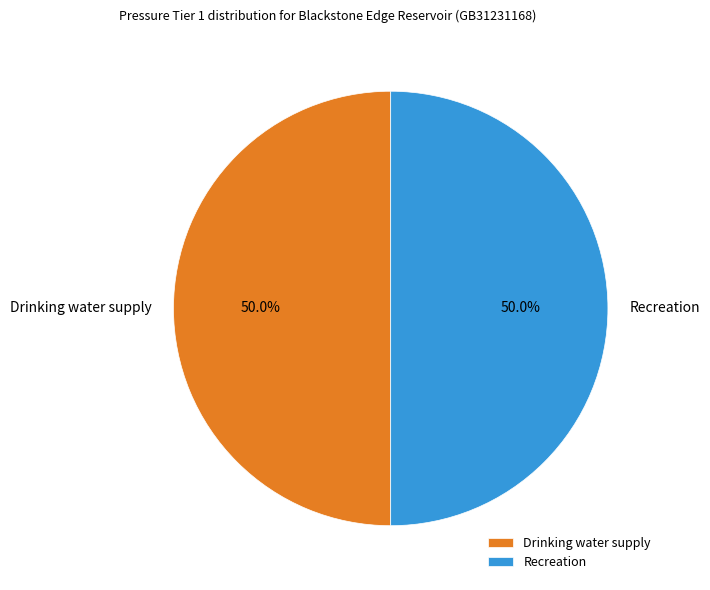

Count the number of slices in the pie.

2